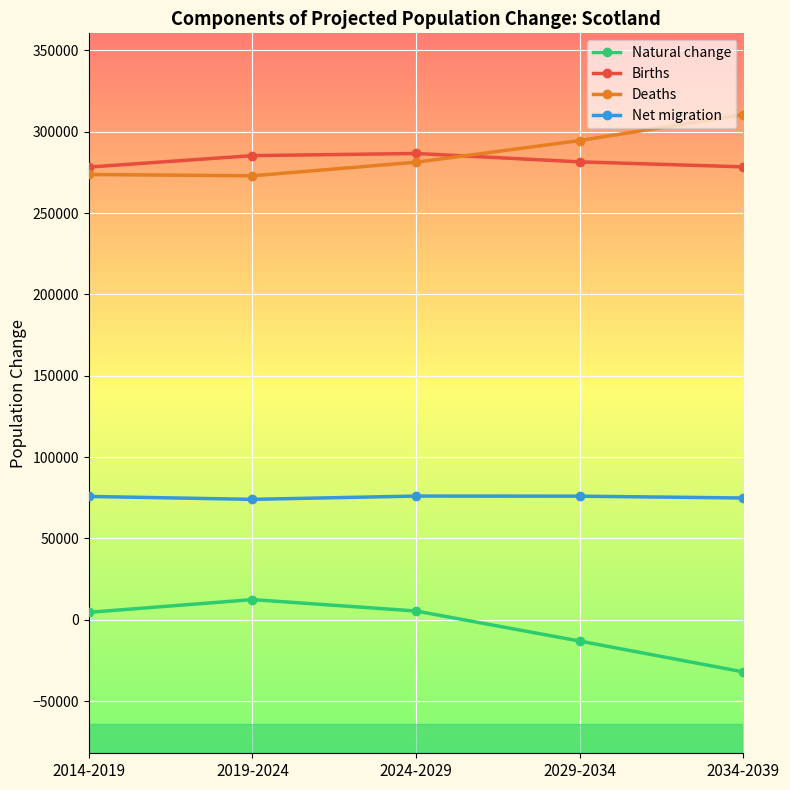

At how many categories does at least one series exceed 233193?

5